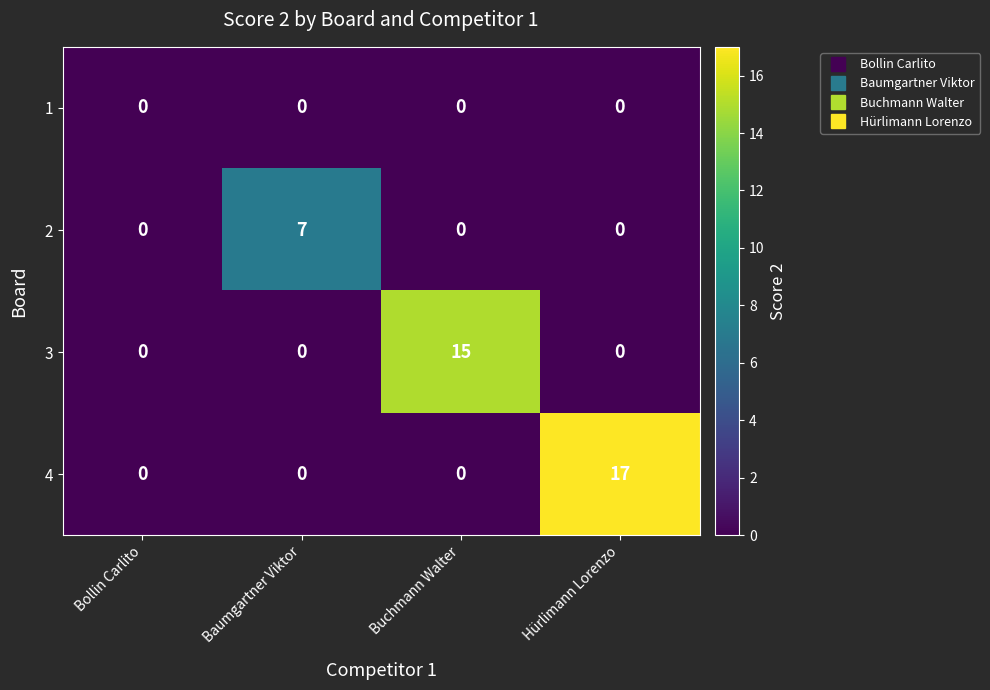

List the series in order of their peak value, highest first.

4, 3, 2, 1